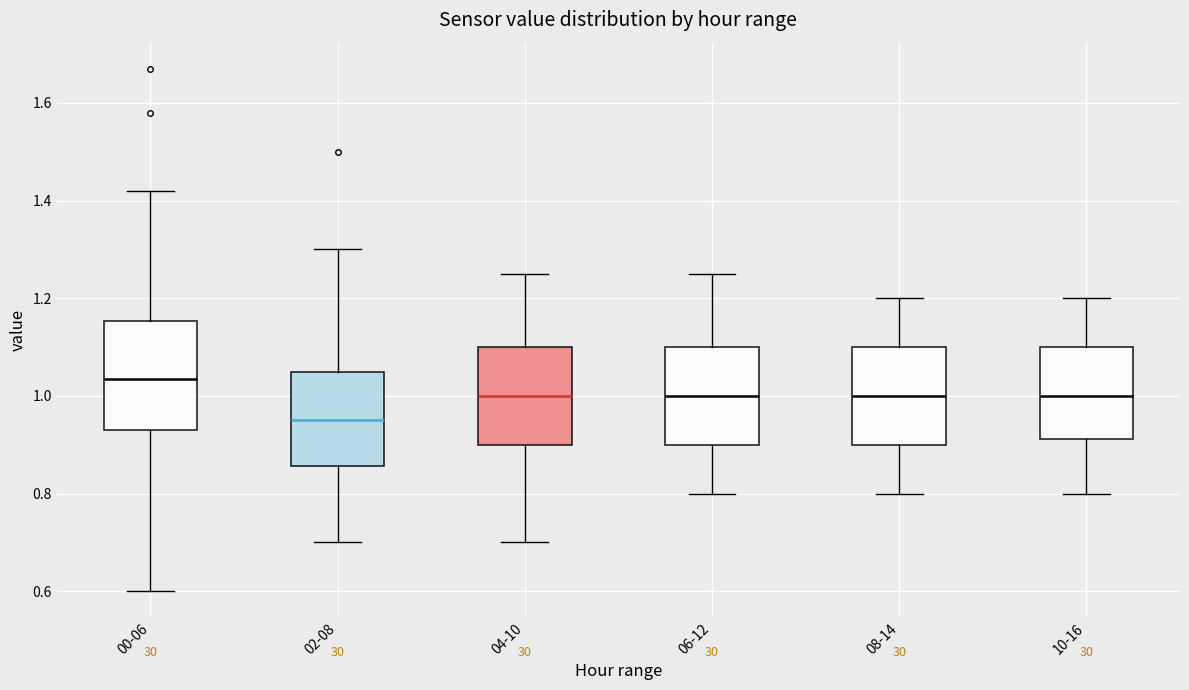

Comparing the boxes themselves (not the whiskers), which one is the tallest?

00-06